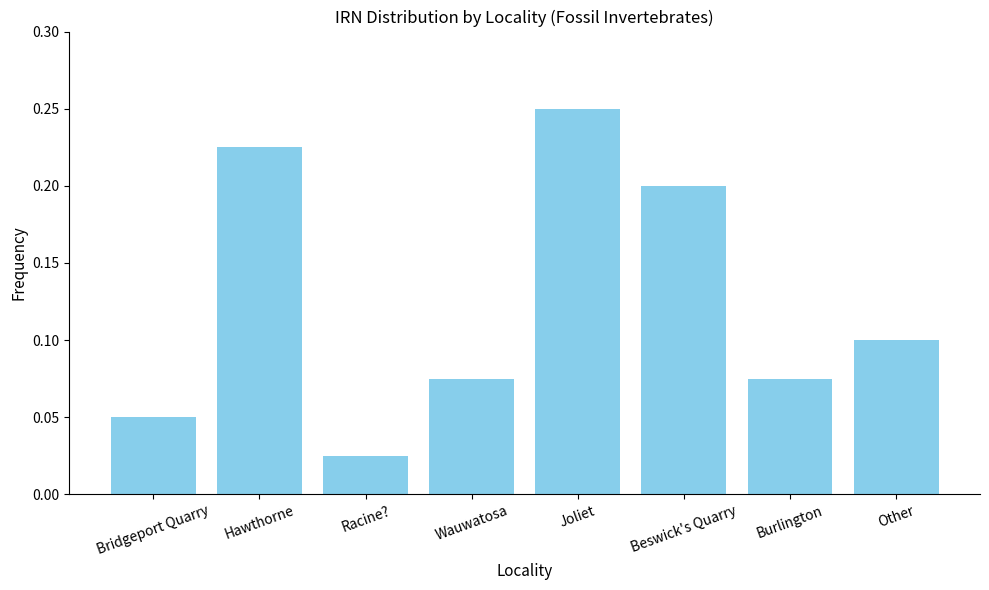

What position from the right is Beswick's Quarry?

3